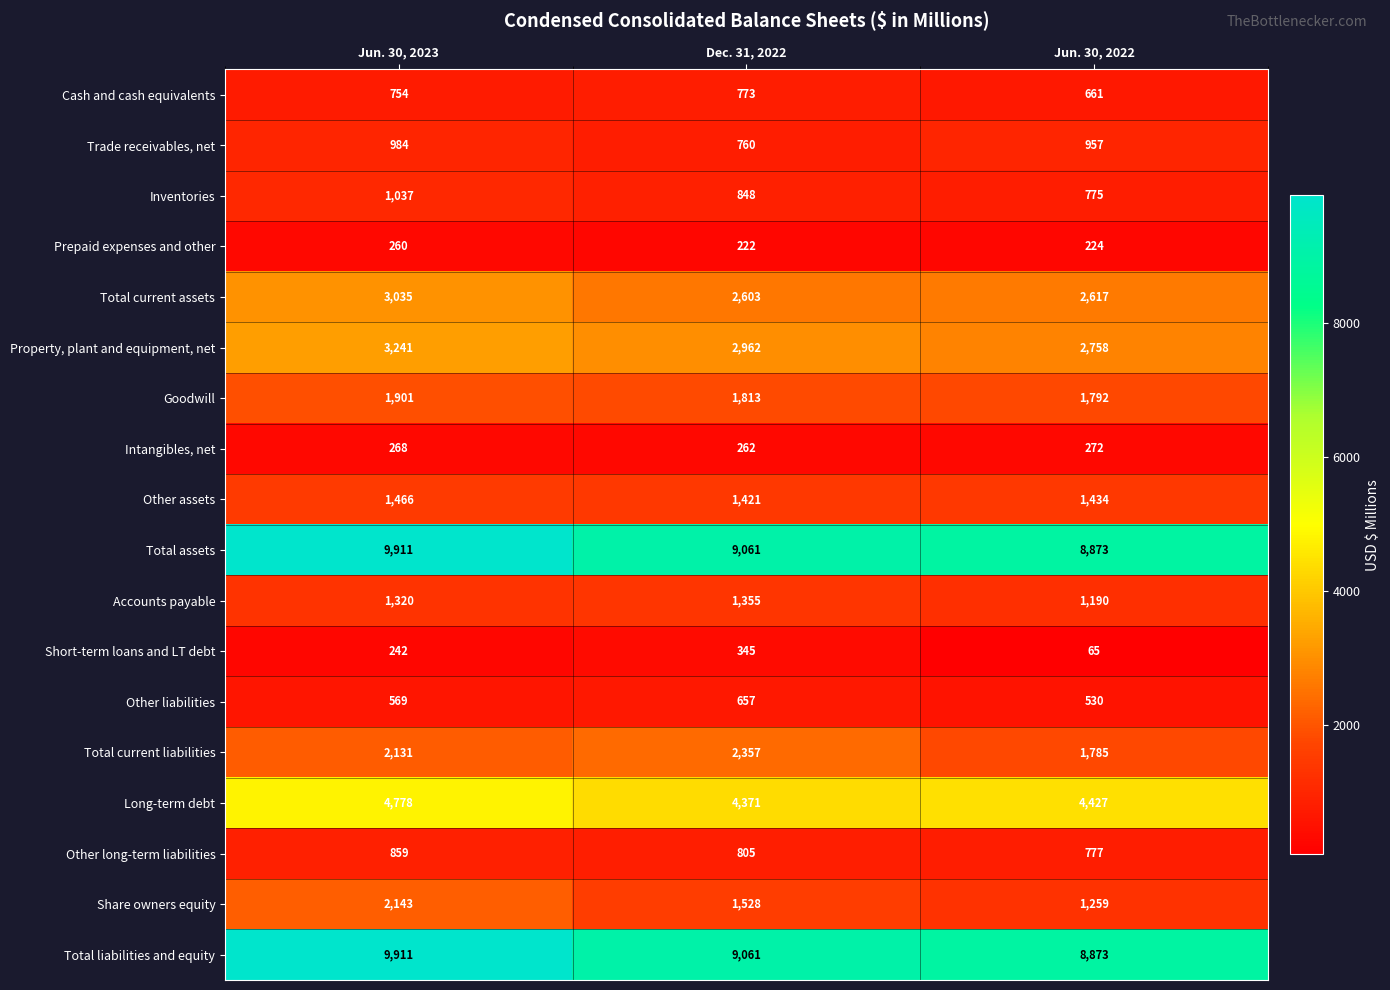

The Other long-term liabilities series shows 859 at Jun. 30, 2023. True or false?

True